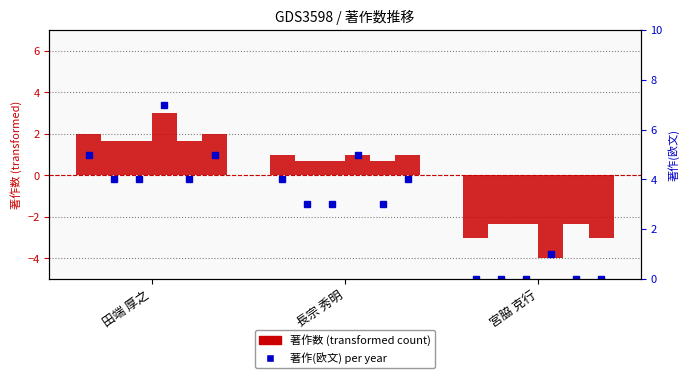

Rank the series by their maximum value, from lowest to highest.

著作2017, 著作2017(欧文)